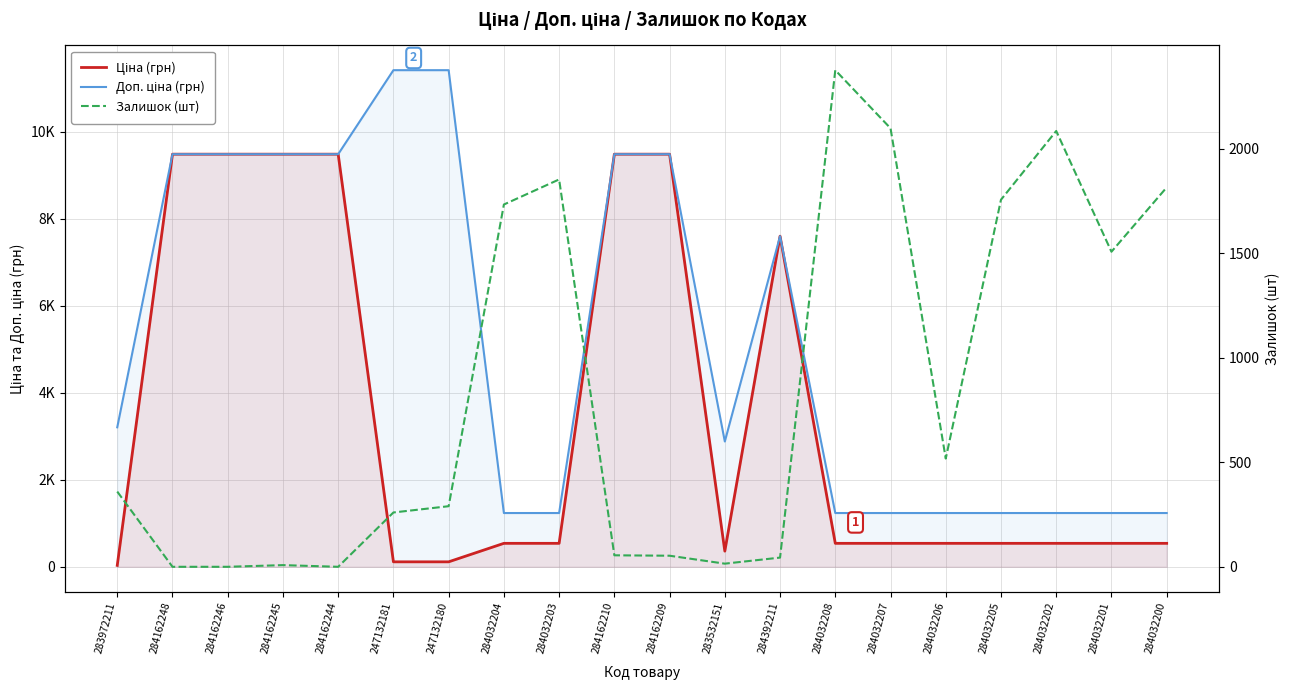

Rank the series at 284032207 from lowest to highest value.

Ціна (грн), Доп. ціна (грн), Залишок (шт)